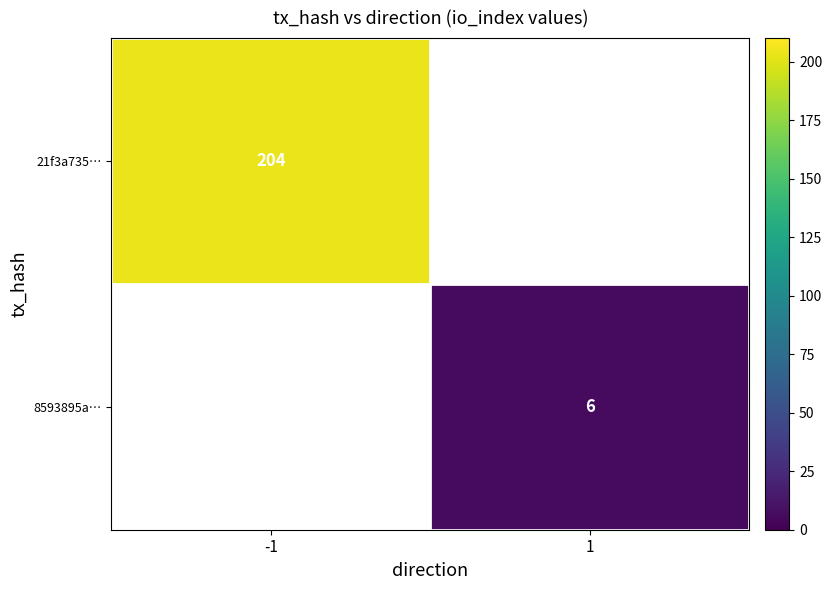

The 21f3a735… series shows 356 at -1. True or false?

False